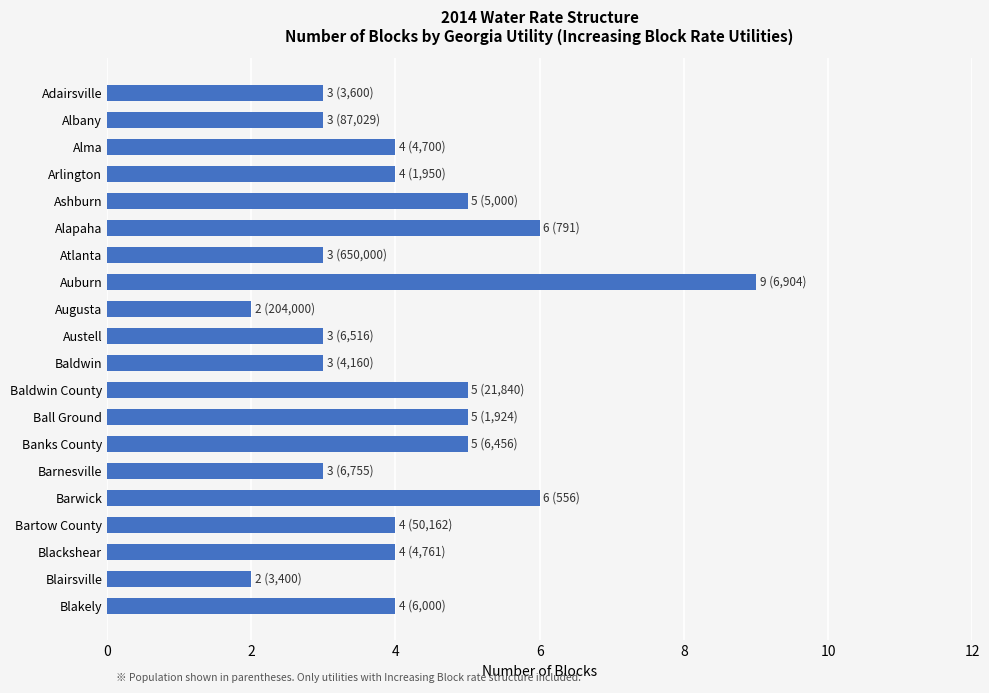

What is the sum of all values?

83